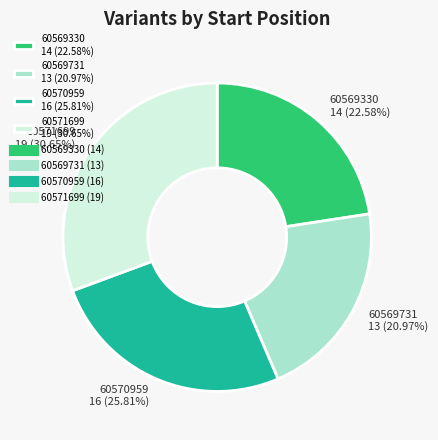

Does any single category account for the majority?

No